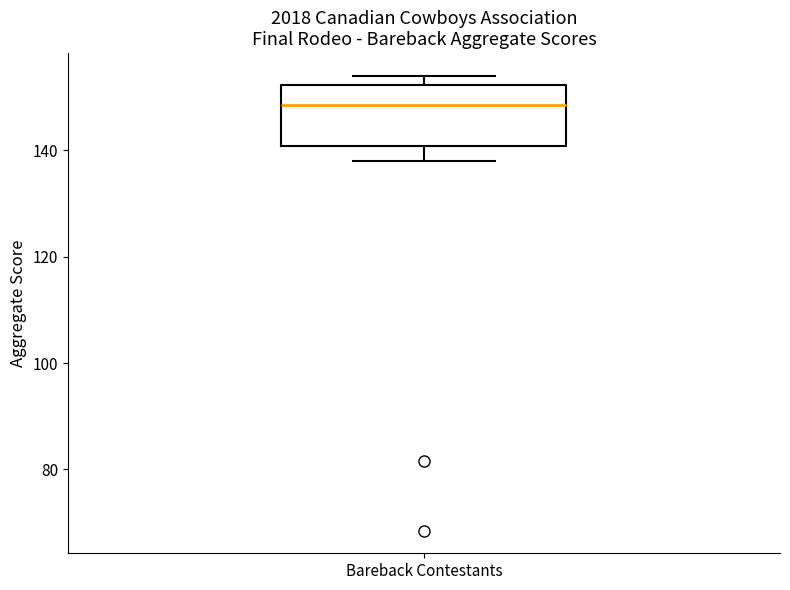

Where does the lower whisker of the box for Bareback Contestants end on the y-axis? The values are not printed on the chart, so give them approximately, as read against the axis.

138